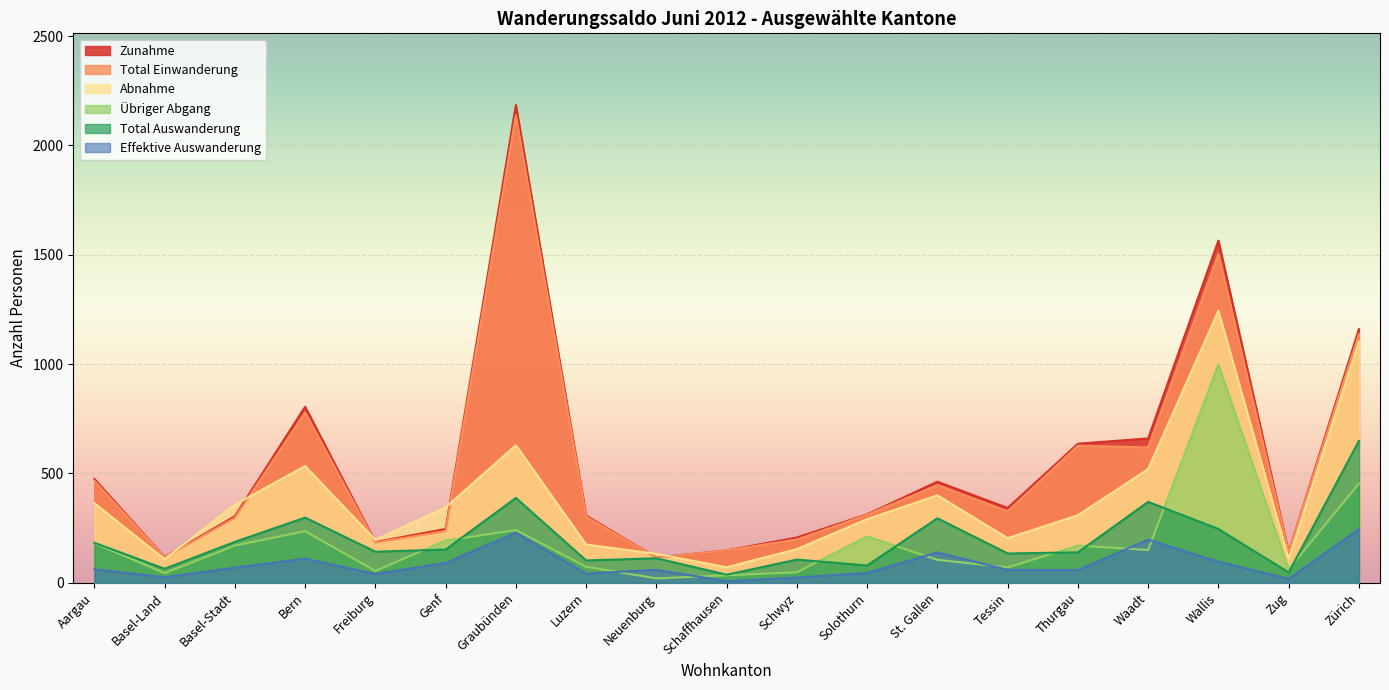

Reading left to right, extract all data points from this chart.

Zunahme: Aargau=475	Basel-Land=117	Basel-Stadt=304	Bern=805	Freiburg=186	Genf=246	Graubünden=2185	Luzern=307	Neuenburg=115	Schaffhausen=148	Schwyz=207	Solothurn=313	St. Gallen=462	Tessin=342	Thurgau=636	Waadt=660	Wallis=1565	Zug=140	Zürich=1160
Abnahme: Aargau=364	Basel-Land=108	Basel-Stadt=357	Bern=534	Freiburg=196	Genf=345	Graubünden=629	Luzern=175	Neuenburg=132	Schaffhausen=71	Schwyz=154	Solothurn=291	St. Gallen=400	Tessin=204	Thurgau=309	Waadt=520	Wallis=1244	Zug=109	Zürich=1103
Übriger Abgang: Aargau=181	Basel-Land=44	Basel-Stadt=170	Bern=236	Freiburg=54	Genf=193	Graubünden=241	Luzern=73	Neuenburg=20	Schaffhausen=34	Schwyz=48	Solothurn=212	St. Gallen=105	Tessin=70	Thurgau=170	Waadt=150	Wallis=998	Zug=62	Zürich=454
Total Einwanderung: Aargau=466	Basel-Land=116	Basel-Stadt=297	Bern=779	Freiburg=184	Genf=236	Graubünden=2138	Luzern=302	Neuenburg=114	Schaffhausen=148	Schwyz=198	Solothurn=311	St. Gallen=447	Tessin=327	Thurgau=627	Waadt=619	Wallis=1503	Zug=140	Zürich=1137
Total Auswanderung: Aargau=183	Basel-Land=64	Basel-Stadt=187	Bern=298	Freiburg=142	Genf=152	Graubünden=388	Luzern=102	Neuenburg=112	Schaffhausen=37	Schwyz=106	Solothurn=79	St. Gallen=295	Tessin=134	Thurgau=139	Waadt=370	Wallis=246	Zug=47	Zürich=649
Effektive Auswanderung: Aargau=62	Basel-Land=25	Basel-Stadt=69	Bern=110	Freiburg=40	Genf=91	Graubünden=229	Luzern=42	Neuenburg=59	Schaffhausen=7	Schwyz=24	Solothurn=45	St. Gallen=139	Tessin=59	Thurgau=58	Waadt=197	Wallis=96	Zug=18	Zürich=245